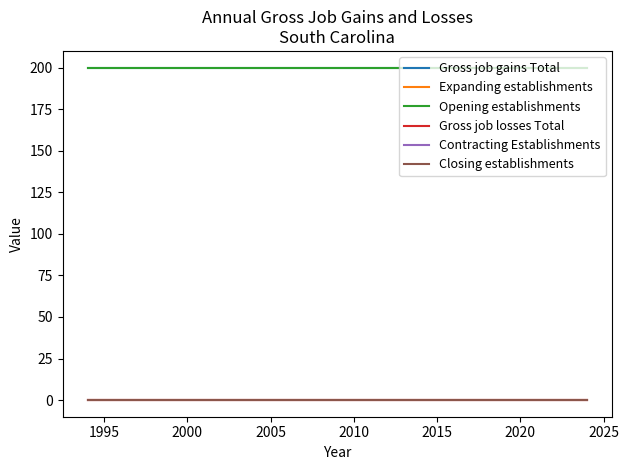

True or false: Contracting Establishments and Closing establishments intersect in this chart.

False